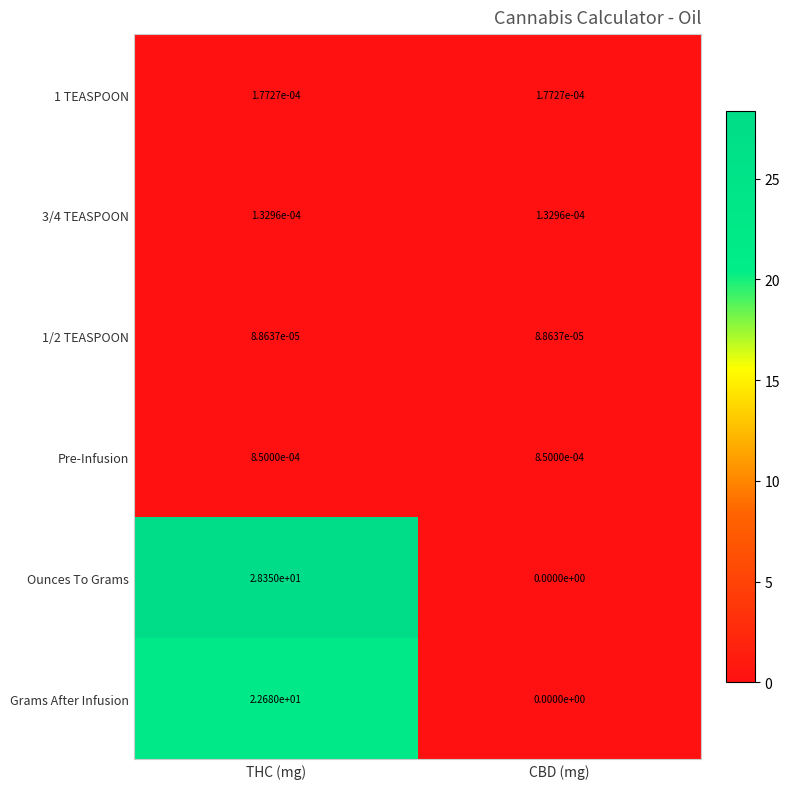

Where does the Ounces To Grams series first go above 28?

THC (mg)